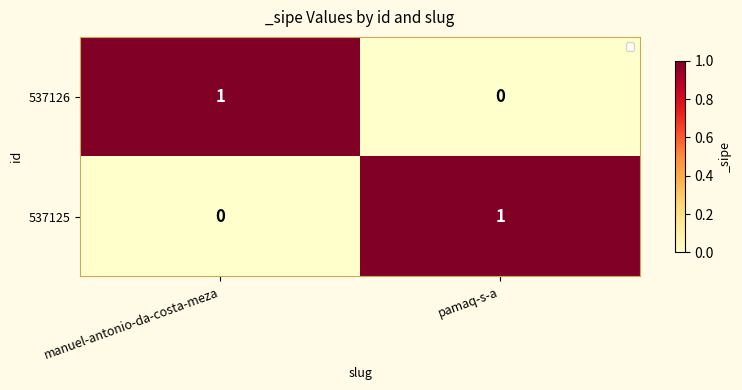

At which label does 537126 reach its peak?

manuel-antonio-da-costa-meza